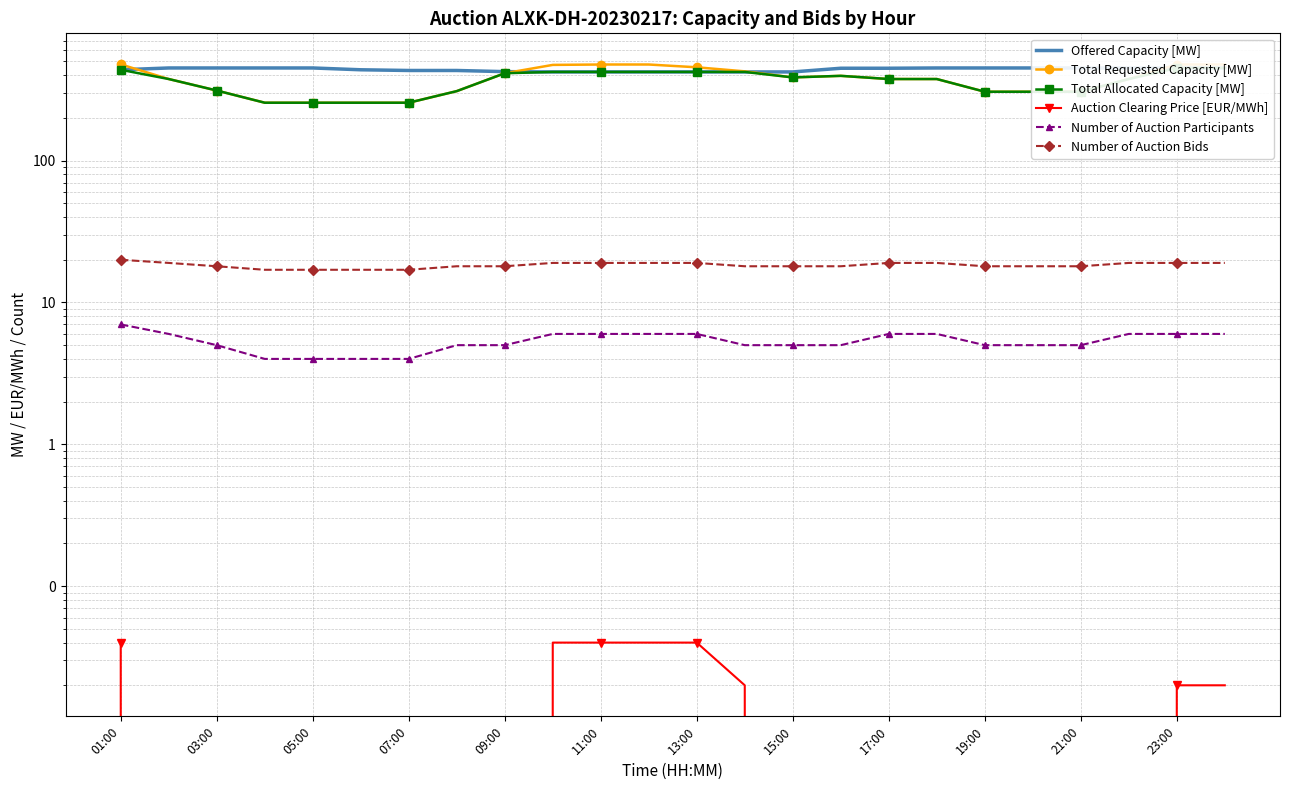

Which series changed the most between 23:00 and 22?

Offered Capacity [MW]